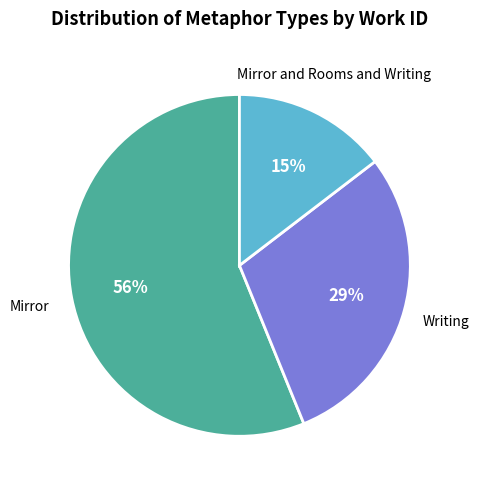

What is the ratio of the value at Mirror and Rooms and Writing to the value at Mirror?

0.3